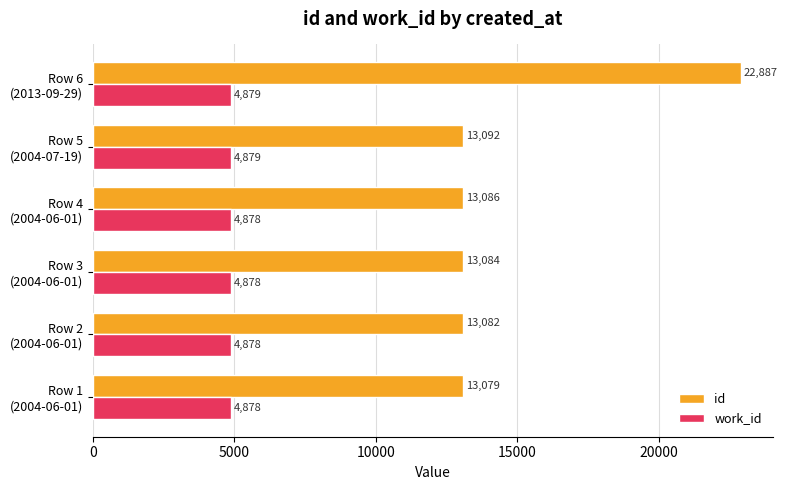

How many work_id values are between 4878 and 4879?

6